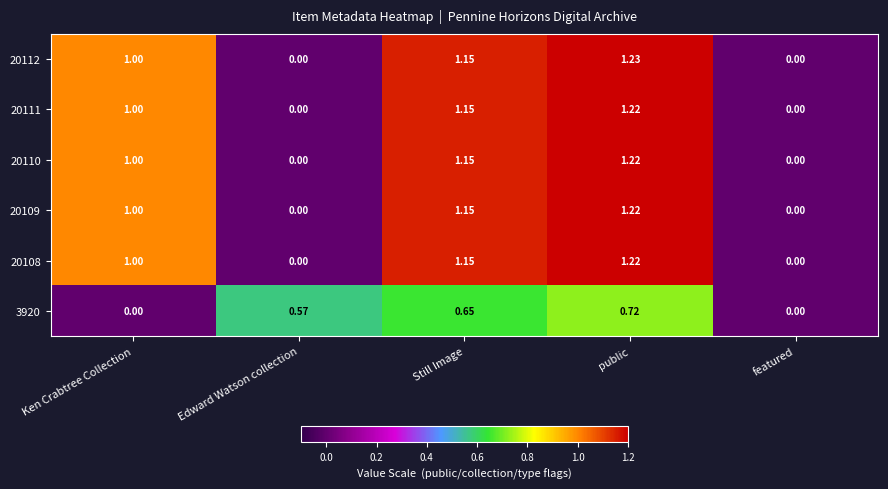

At which label does 20112 reach its peak?

public